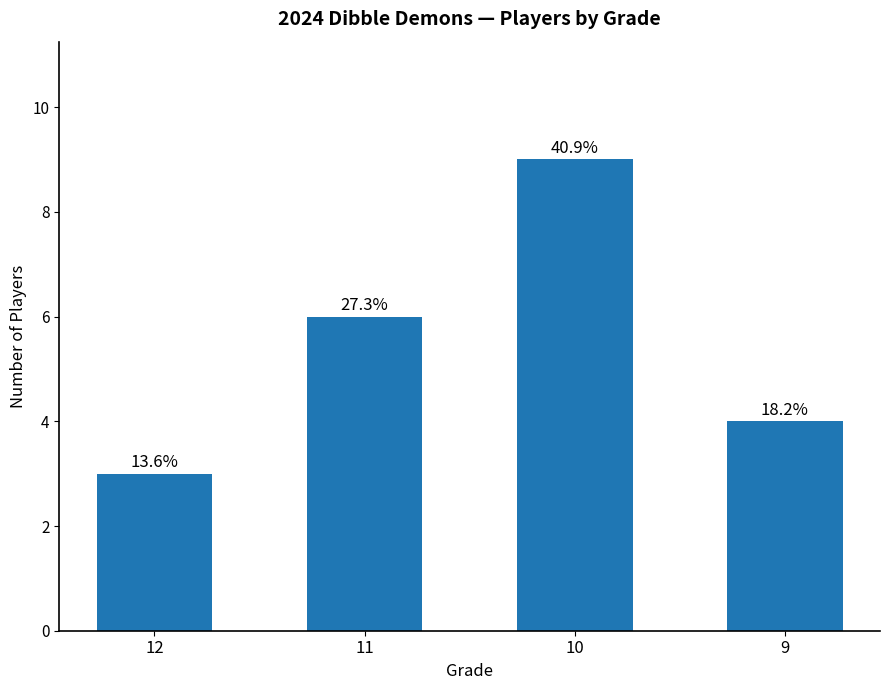

Approximately how many times larger is the value at 11 compared to 9?

1.5